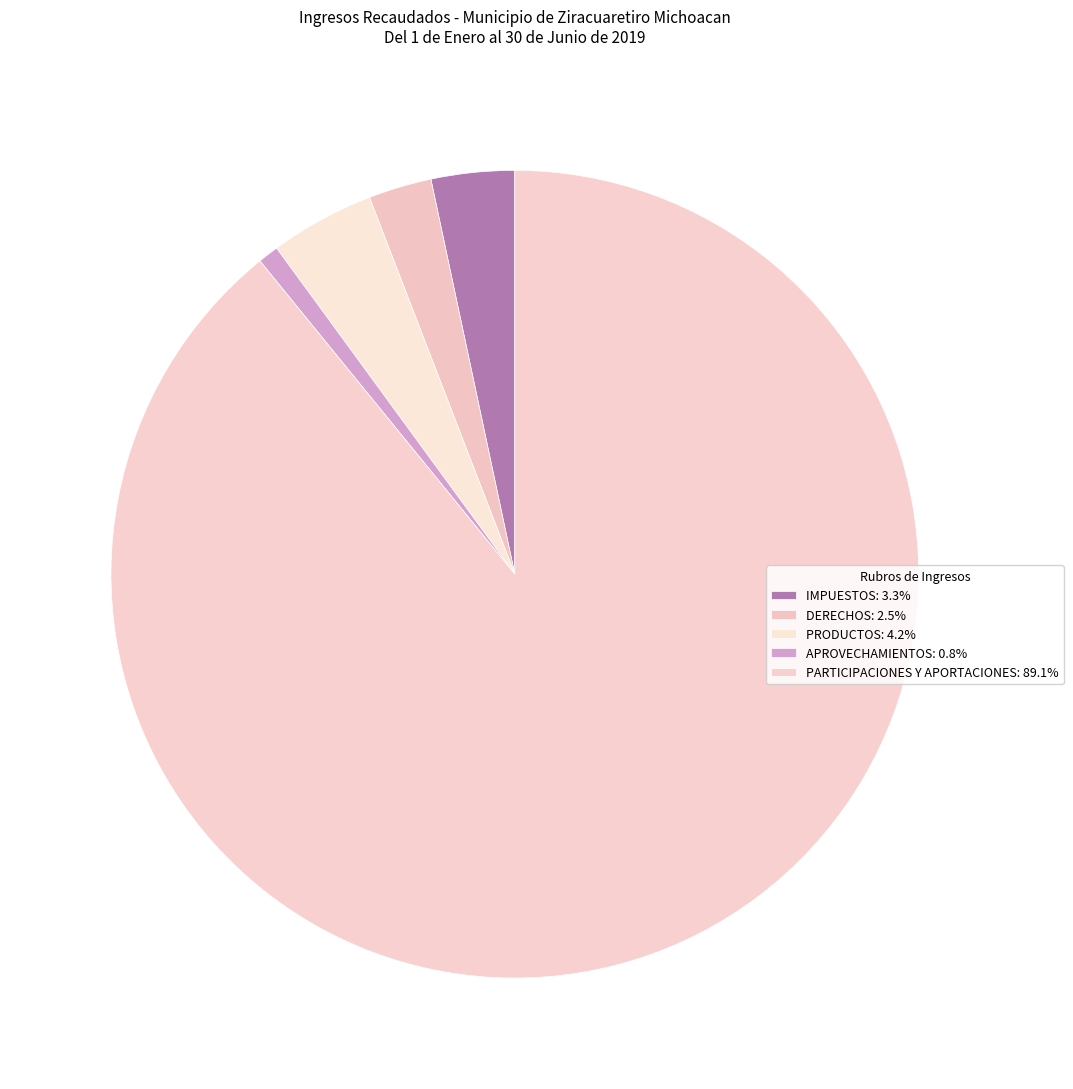

What is the ratio of the value at PRODUCTOS to the value at APROVECHAMIENTOS?

5.1